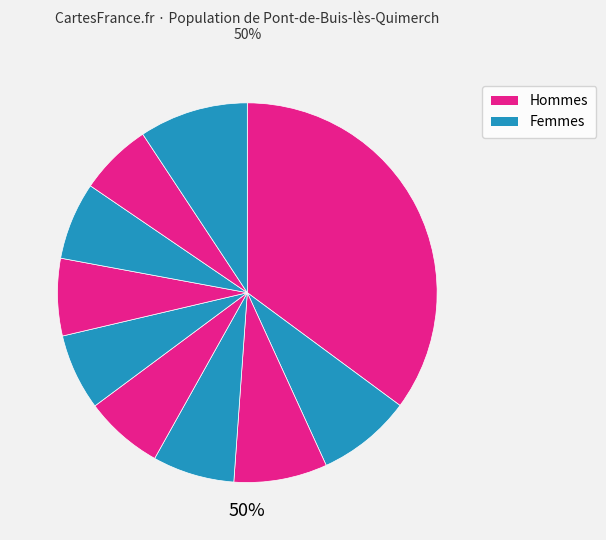

To the nearest percent, what portion does pct75 represent?

7%